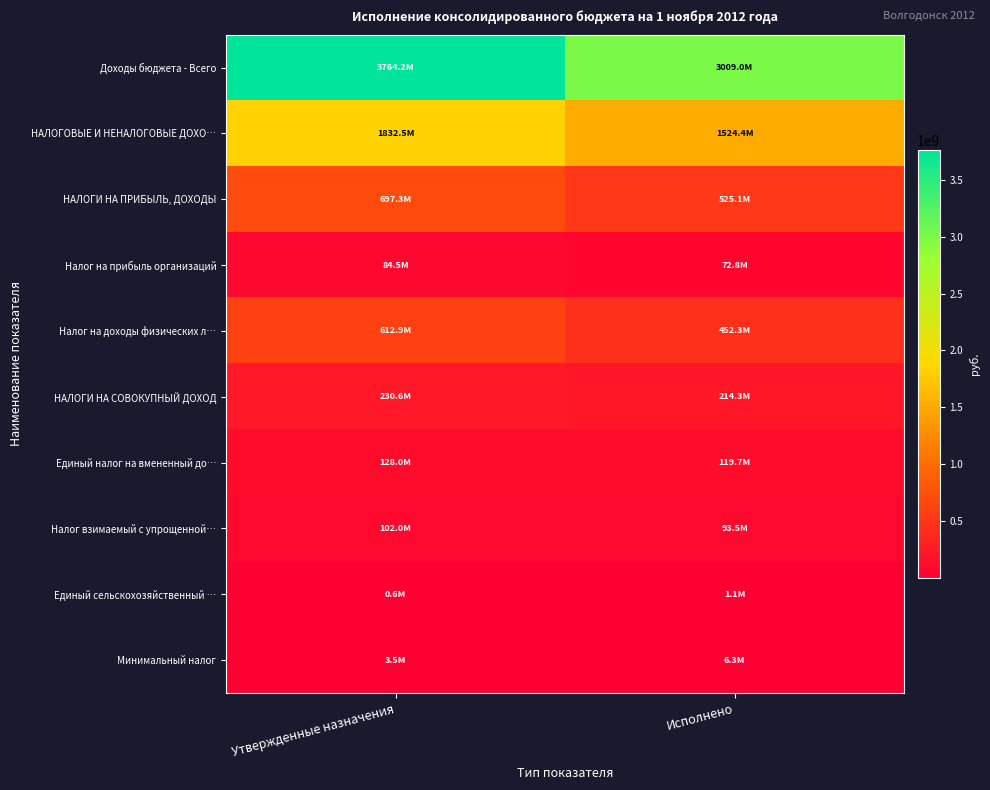

At which category is the sum across all series the highest?

Утвержденные назначения